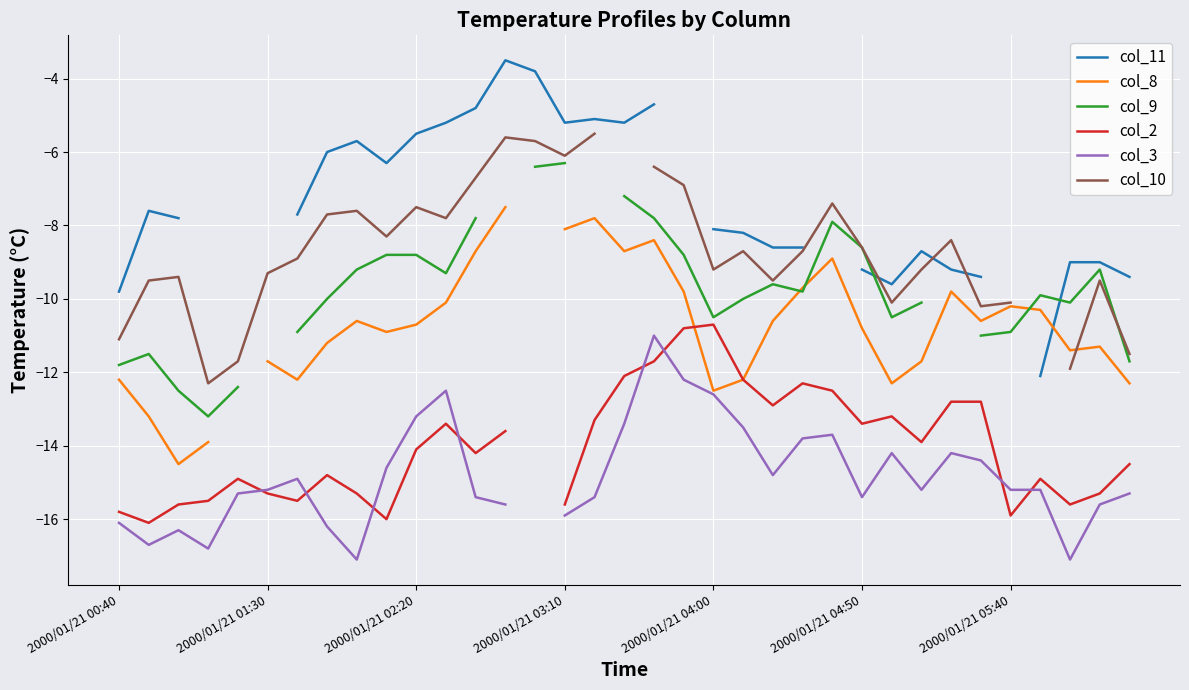

What is the value of the col_8 point at the 25th from the left?

-8.9